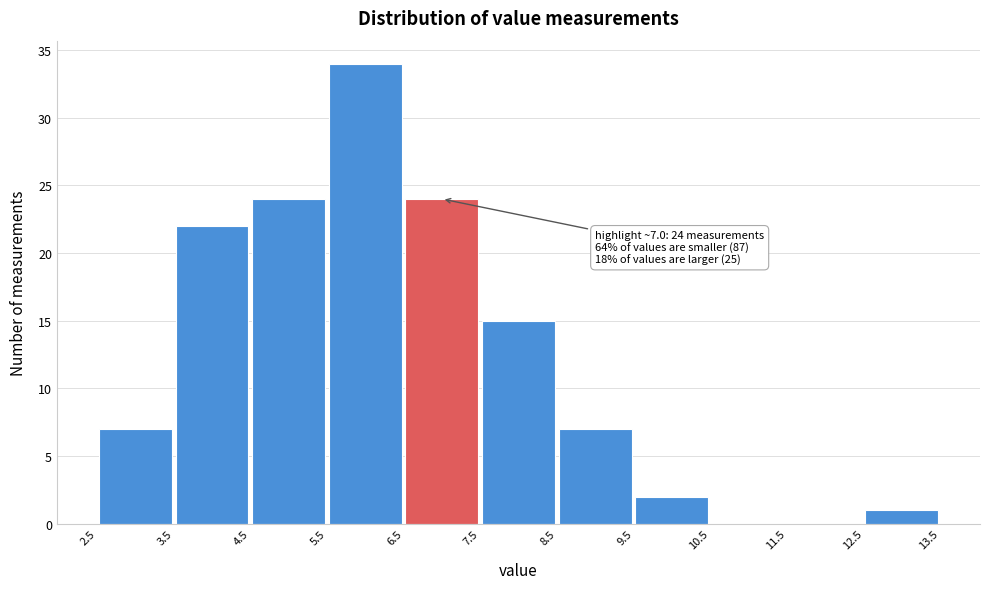

Over which range of the x-axis is the bar tallest?

5.5 to 6.5